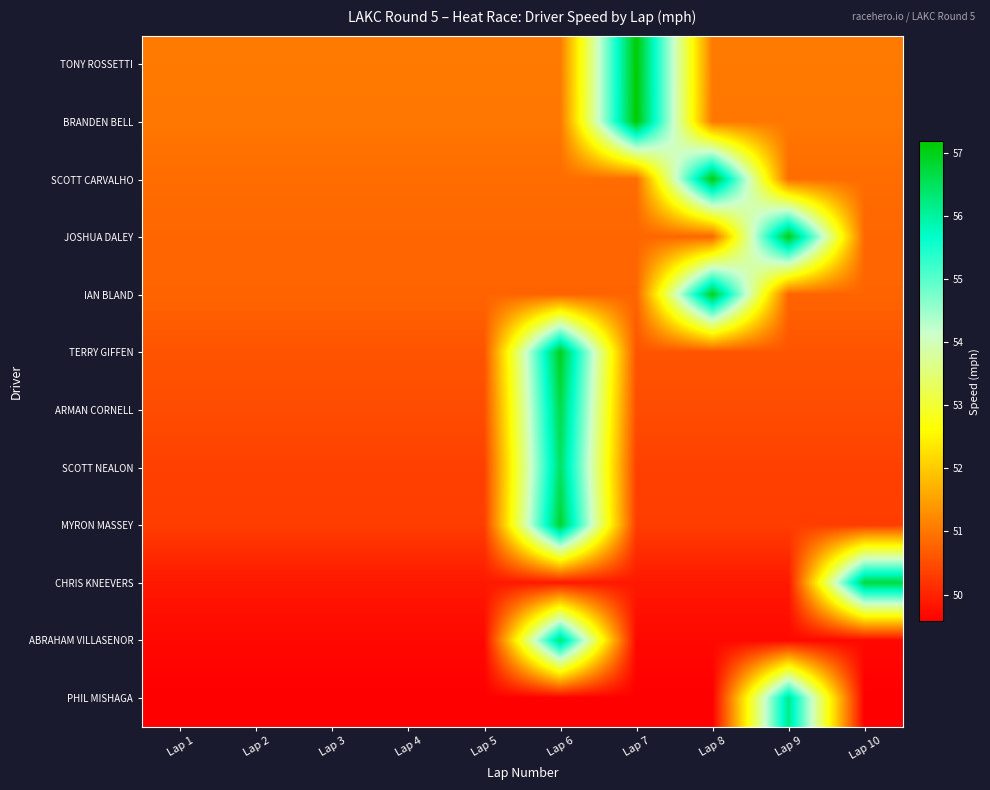

Rank the series by their maximum value, from lowest to highest.

PHIL MISHAGA, ABRAHAM VILLASENOR, SCOTT NEALON, ARMAN CORNELL, CHRIS KNEEVERS, MYRON MASSEY, IAN BLAND, TERRY GIFFEN, JOSHUA DALEY, SCOTT CARVALHO, TONY ROSSETTI, BRANDEN BELL